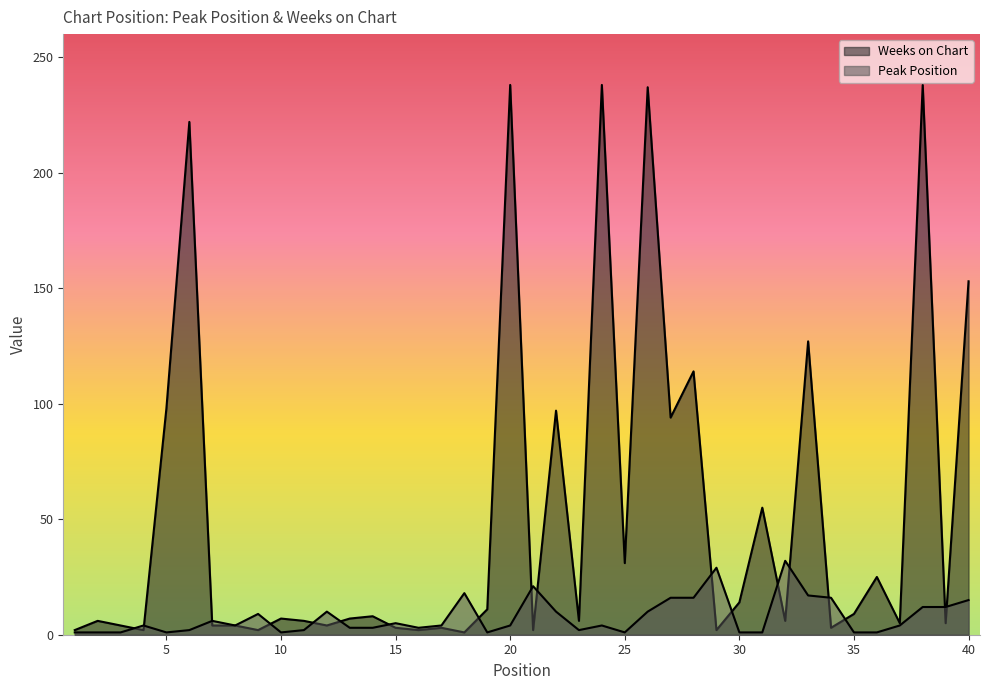

Where is Peak Position nearest to the value 16?

27